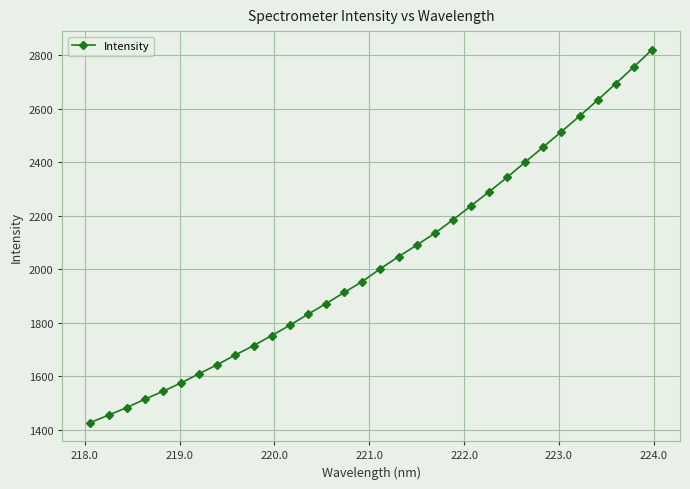

What is the sum of all values?

64945.4